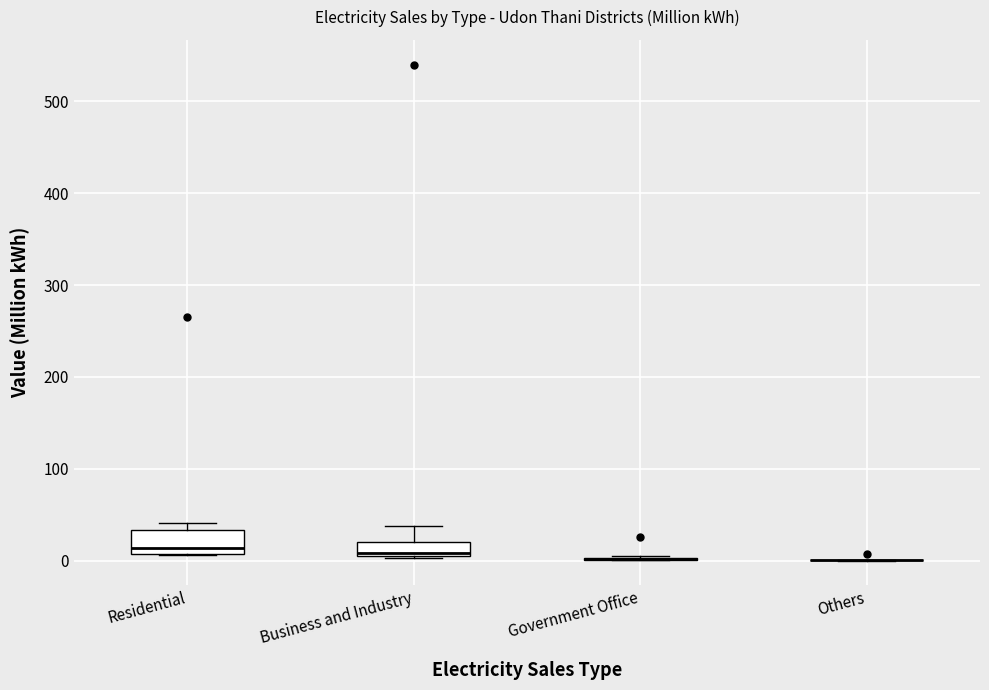

Reading left to right, transcribe this box plot: for each box, give where its median line is, the range the box spans, and where its two whiskers end, as read against the y-axis. The values are not printed on the chart, so give them approximately, as read against the axis.

Residential: median 10 (just above the box's lower edge), box 10 to 30, whiskers 10 to 40
Business and Industry: median 10, box 0 to 20, whiskers 0 to 40
Government Office: box collapsed to a line at 0, whiskers 0 to 0
Others: box collapsed to a line at 0, whiskers 0 to 0